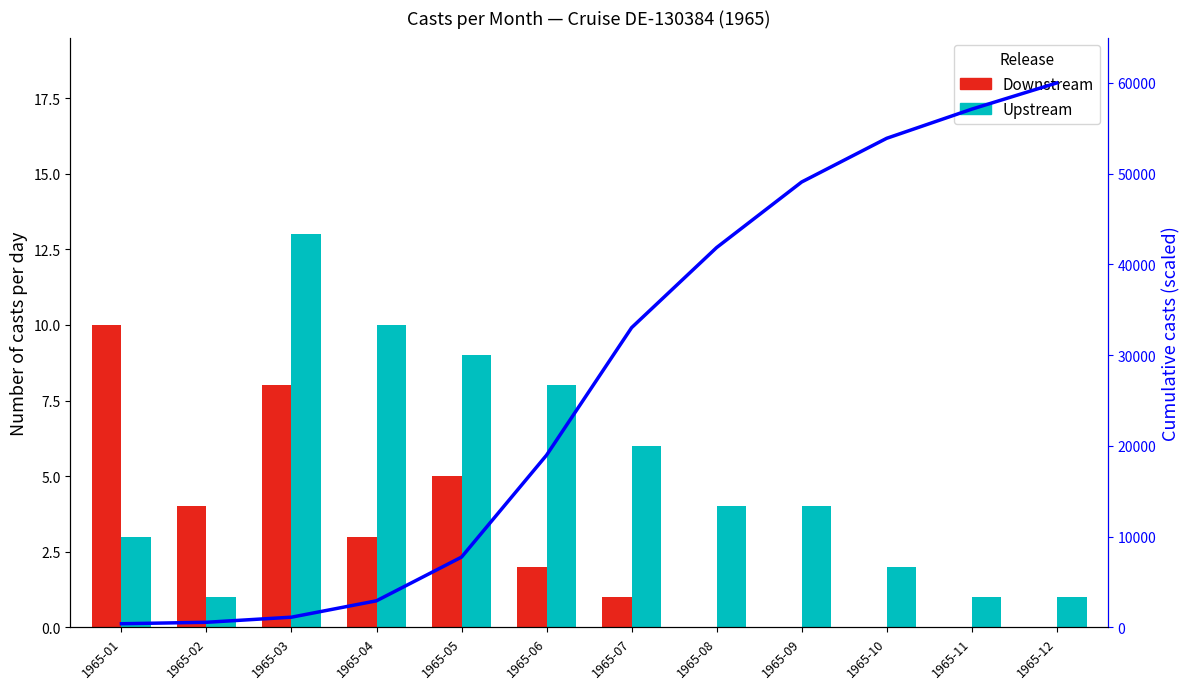

At which label is Downstream closest to 5?

1965-05